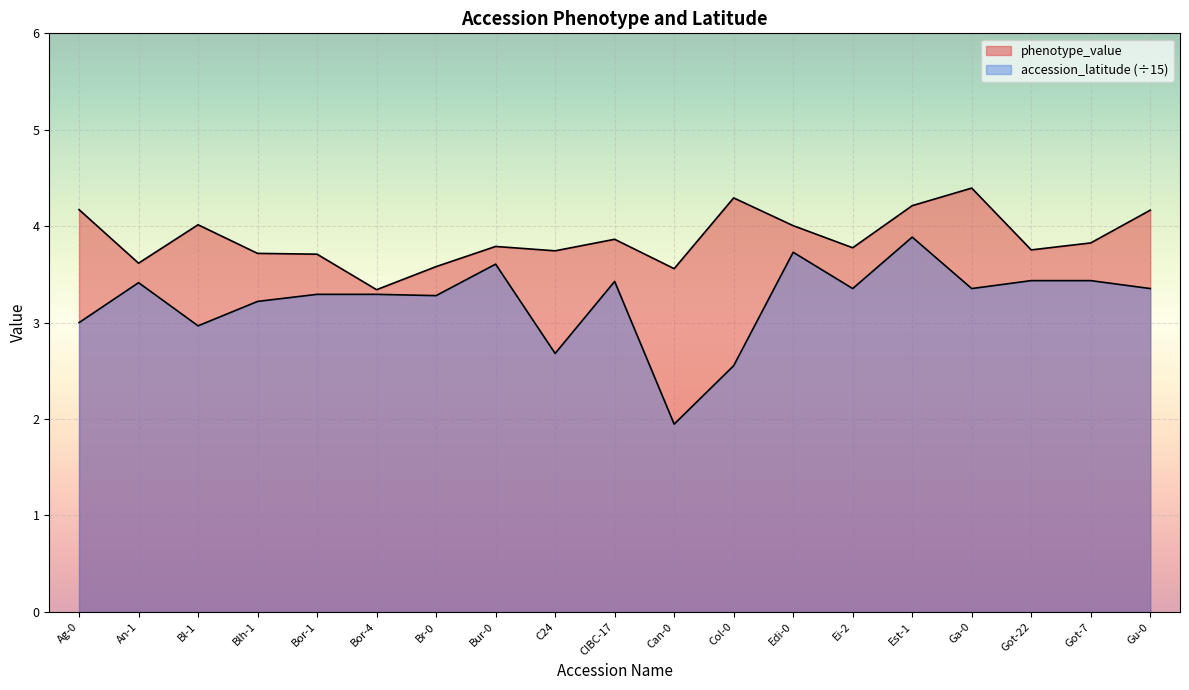

True or false: phenotype_value and accession_latitude intersect in this chart.

False